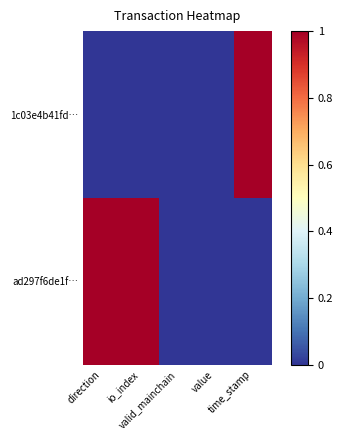

Reading left to right, extract all data points from this chart.

1c03e4b41fd…: direction=0	io_index=0	valid_mainchain=0	value=0	time_stamp=1
ad297f6de1f…: direction=1	io_index=1	valid_mainchain=0	value=0	time_stamp=0